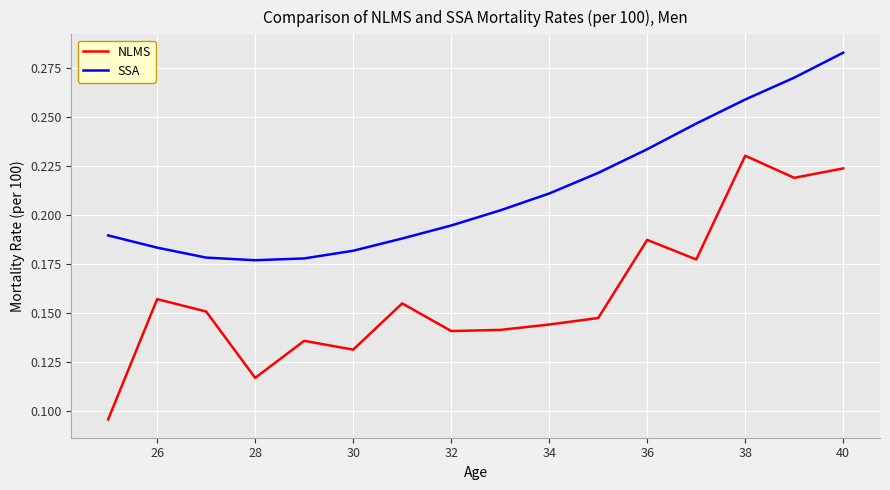

Does the chart have visible grid lines?

Yes